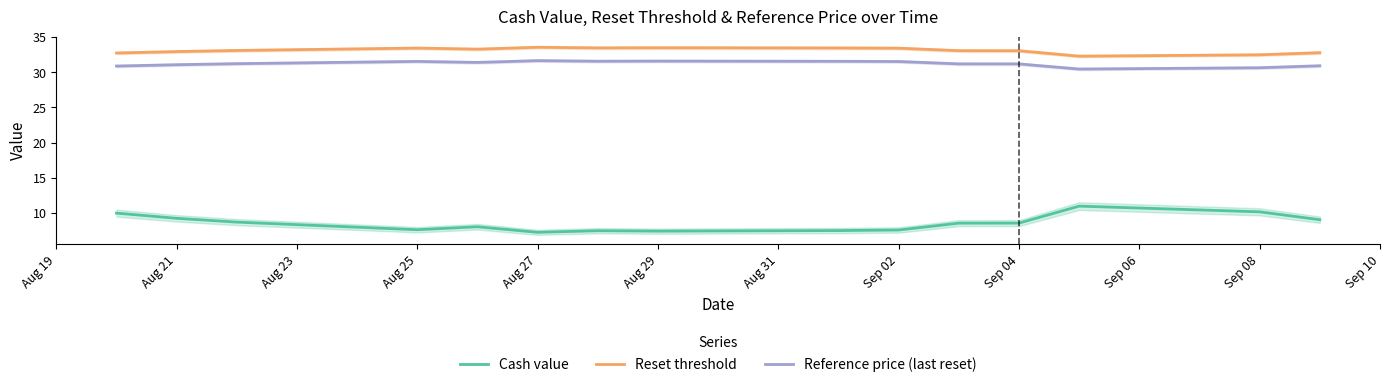

Is it true that Reference price (last reset) equals 56.1 at Aug 25?

False